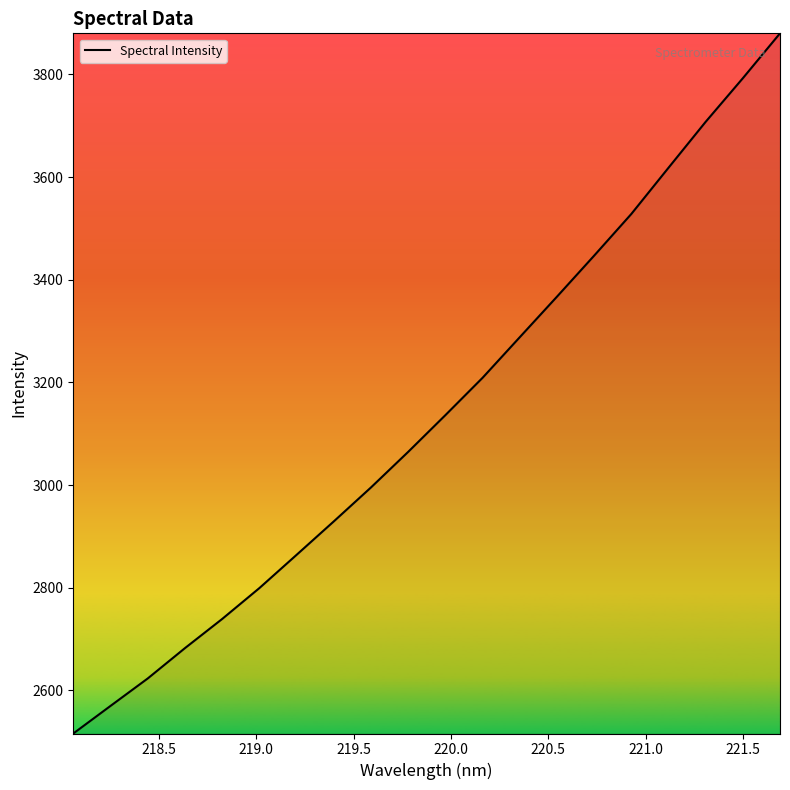

What is the difference between the maximum and minimum values?

1363.9